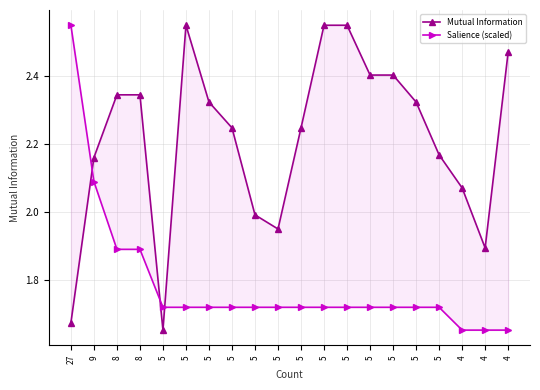

How many lines are shown in the chart?

2